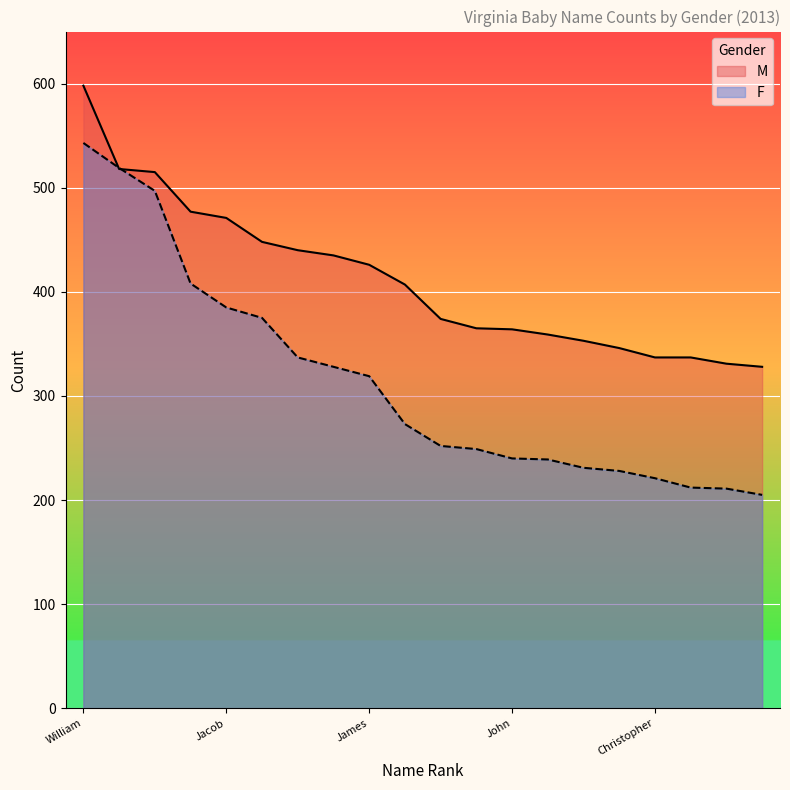

Where does the M series first go above 407?

William